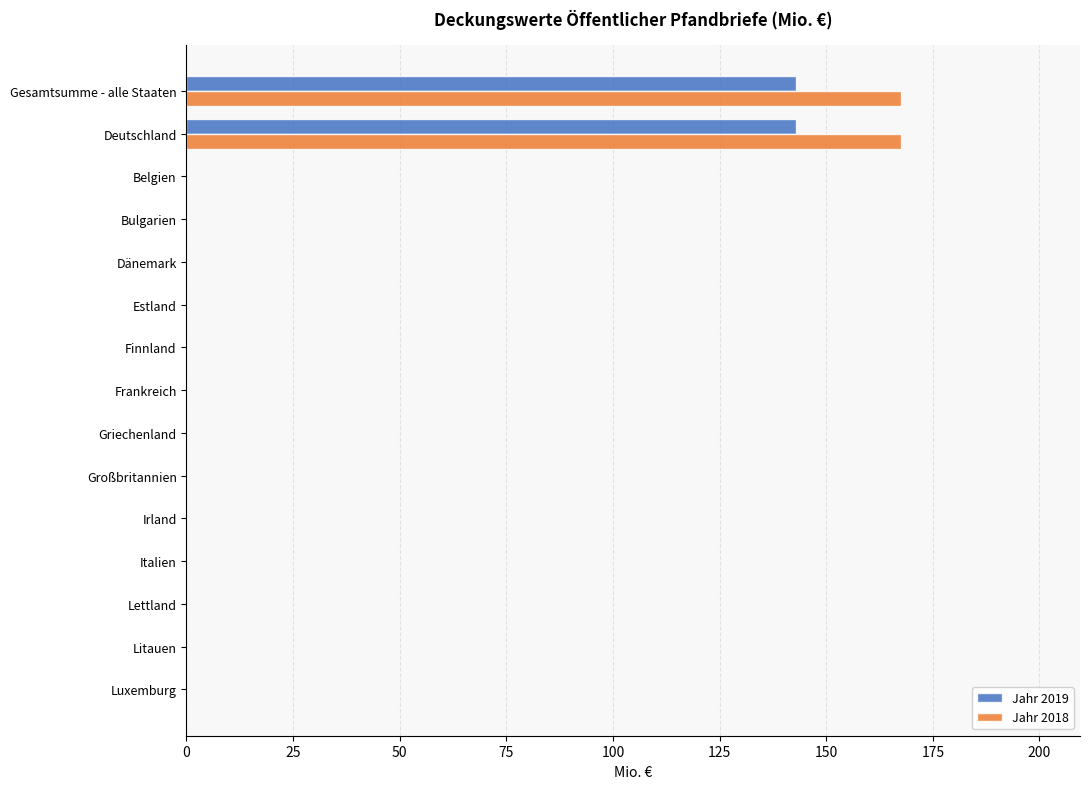

Which series has the largest total across all categories?

Jahr 2018